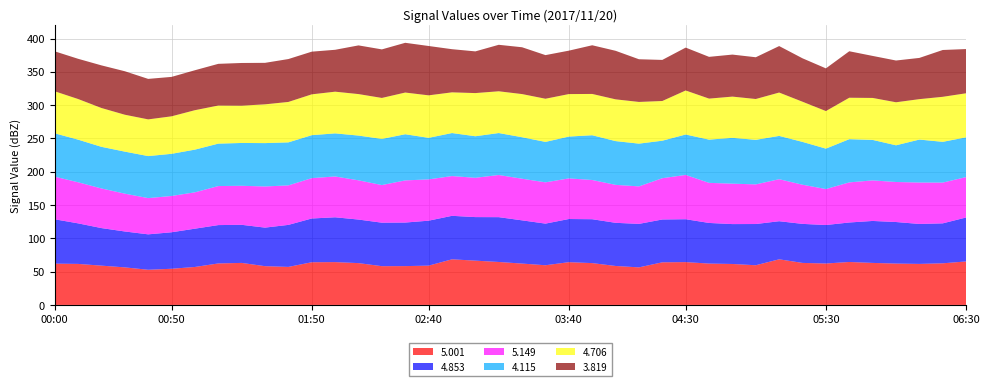

Reading left to right, list all the values displayed in this chart.

5.001: 62.0	61.6	59.0	56.4	52.8	54.3	57.0	62.3	63.1	58.2	57.1	64.1	64.3	62.8	58.2	58.3	59.0	68.5	66.5	64.5	62.1	59.6	64.2	62.8	58.5	56.4	64.0	64.3	62.1	61.5	59.6	68.5	63.1	62.2	64.5	63.1	62.1	61.6	62.5	65.3
4.853: 66.6	60.9	56.4	53.9	53.2	54.8	57.5	57.6	57.2	57.9	63.1	65.7	67.3	65.4	65.3	65.4	67.5	65.3	65.4	67.3	64.9	62.5	64.8	65.9	64.8	65.3	64.3	64.4	61.0	59.9	61.9	57.2	58.6	57.8	59.3	63.0	62.4	60.0	60.0	66.0
5.149: 64.0	61.7	59.5	56.8	54.4	54.5	54.6	58.6	58.6	61.8	59.3	60.6	61.3	58.9	56.5	63.3	62.0	59.7	59.0	63.3	62.5	62.0	61.0	58.9	57.0	56.3	62.0	66.5	60.2	60.7	59.5	63.1	58.8	54.0	60.2	60.9	60.1	62.2	61.2	60.7
4.115: 65.1	64.0	62.5	63.1	63.1	63.3	64.1	63.7	64.3	65.1	64.6	64.5	64.7	67.2	69.3	69.3	62.4	64.6	62.4	63.0	62.3	60.7	62.8	67.2	65.7	64.2	56.3	60.7	64.9	68.8	66.9	65.0	64.3	60.7	64.9	60.8	55.1	64.5	61.2	59.7
4.706: 63.1	61.0	58.3	55.4	55.1	56.3	59.2	57.2	56.0	58.2	60.7	61.3	62.6	62.3	61.5	62.6	63.8	61.1	64.8	62.7	64.8	64.8	63.8	62.0	62.7	62.6	59.6	66.1	61.6	61.9	61.3	65.1	60.3	56.4	62.2	63.0	64.6	60.7	67.6	66.1
3.819: 60.0	60.4	64.0	65.3	60.8	59.2	60.0	62.6	64.1	62.3	64.4	64.1	62.9	73.1	72.9	74.7	74.1	64.8	62.6	69.8	70.3	65.5	65.2	73.1	72.9	64.1	61.7	64.4	62.7	63.1	62.7	69.8	65.2	64.1	69.8	63.1	62.7	61.9	70.3	66.4